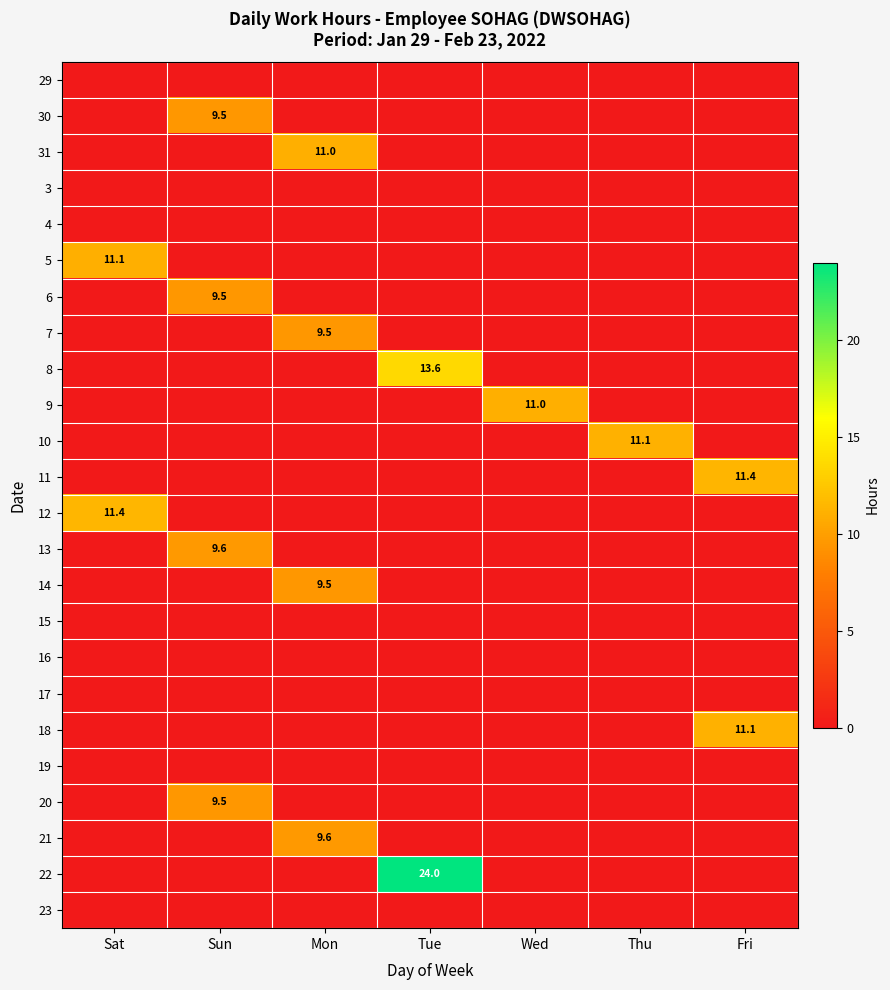

At how many categories does at least one series exceed 3?

7